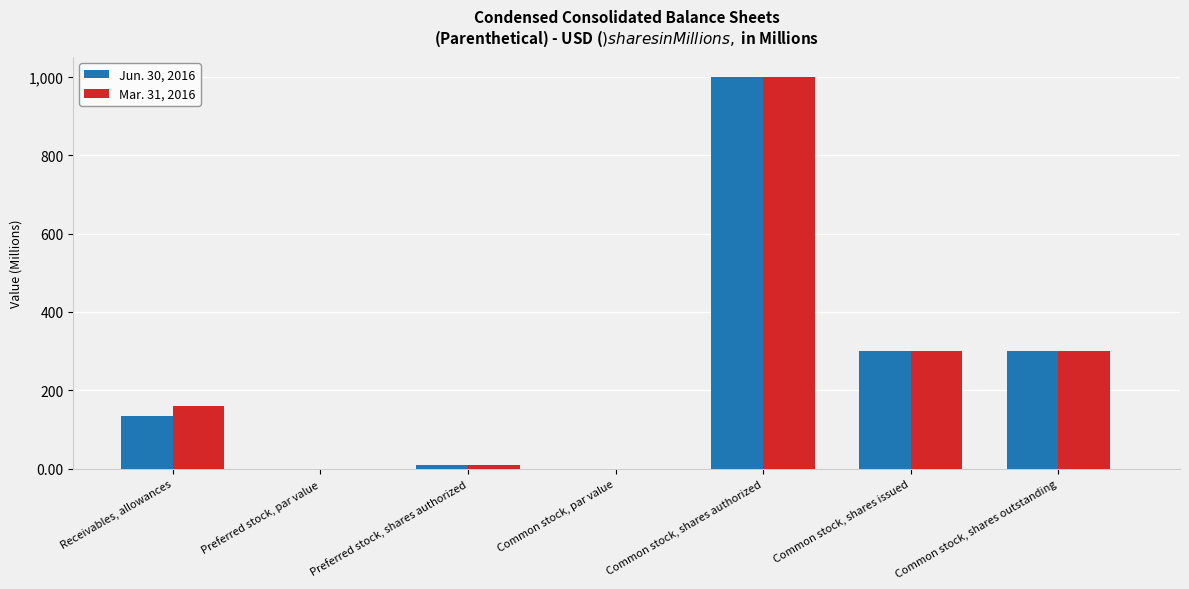

Between Receivables, allowances and Preferred stock, par value, which series saw the biggest shift?

Mar. 31, 2016